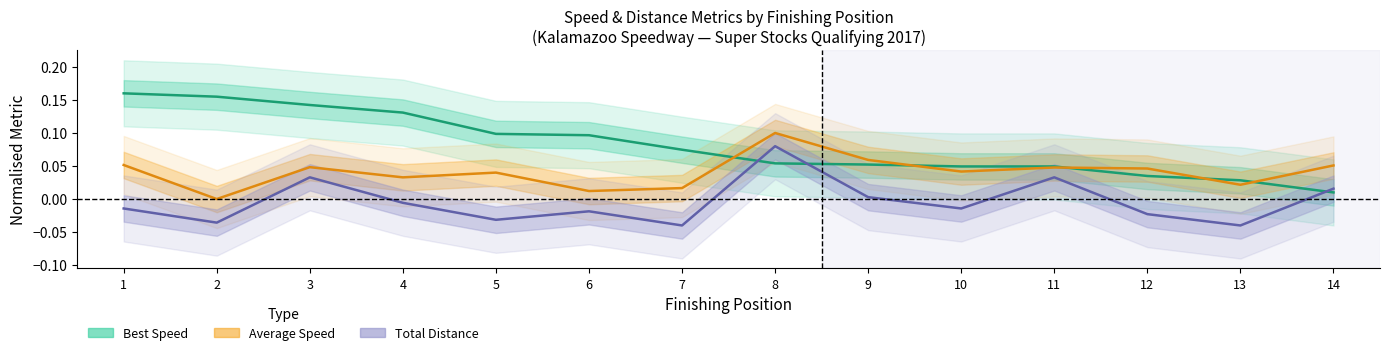

At which category does Total Distance reach its first local valley?

2